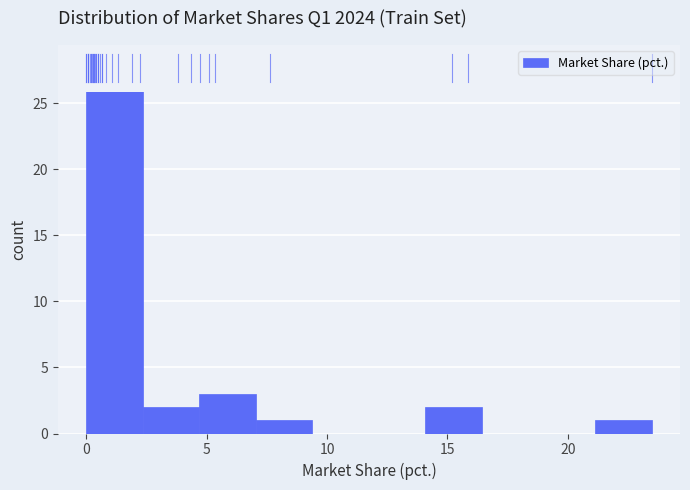

Reading left to right, list every bar in this chart as the range it spans on the x-axis followed by its height. Neither the bar edges nor the heights are printed on the chart, so give them approximately, as read against the axes.

0.0 to 2.5: 28
2.5 to 4.5: 2
4.5 to 7.0: 3
7.0 to 9.5: 1
9.5 to 11.5: 0
11.5 to 14.0: 0
14.0 to 16.5: 2
16.5 to 19.0: 0
19.0 to 21.0: 0
21.0 to 23.5: 1